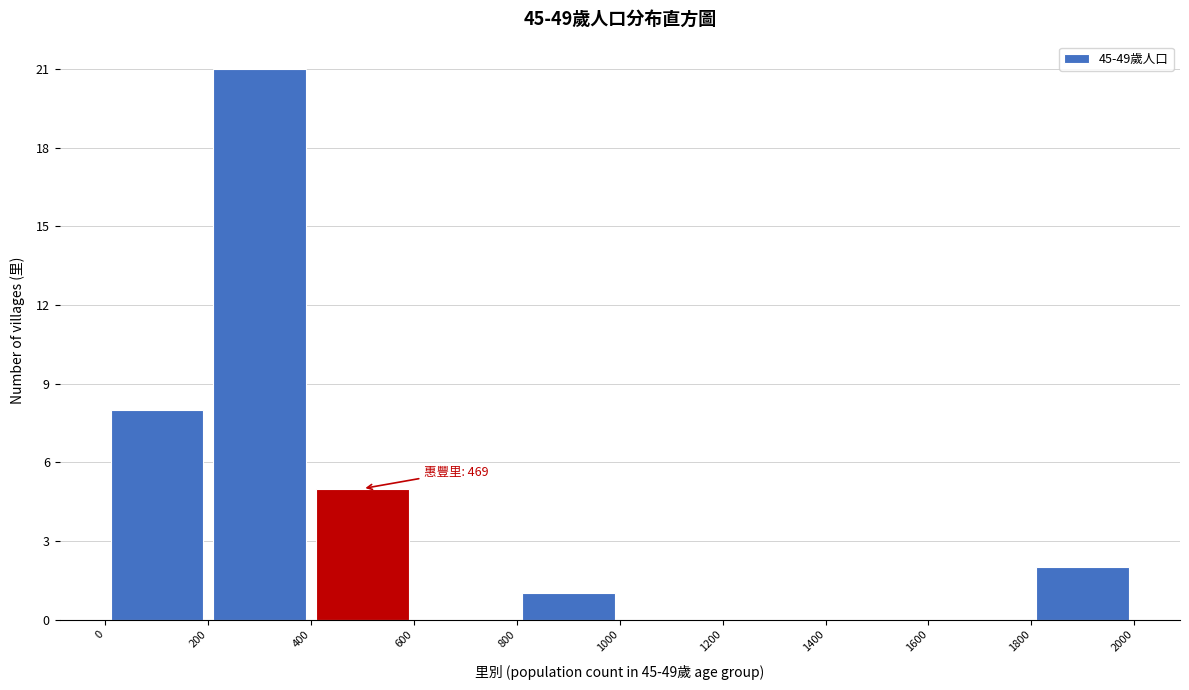

Over which range of the x-axis is the bar tallest?

200 to 400